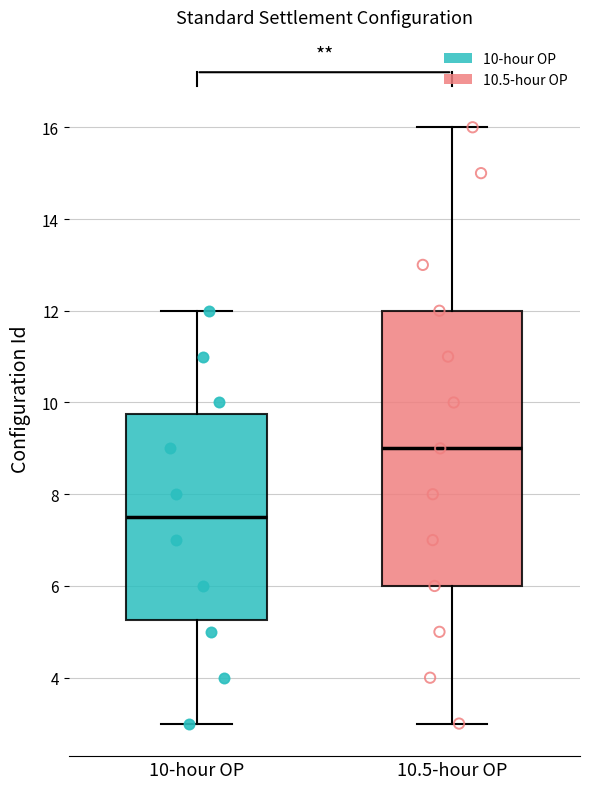

Where is the lower edge of the box for 10.5-hour OP on the y-axis? The values are not printed on the chart, so give them approximately, as read against the axis.

6.0